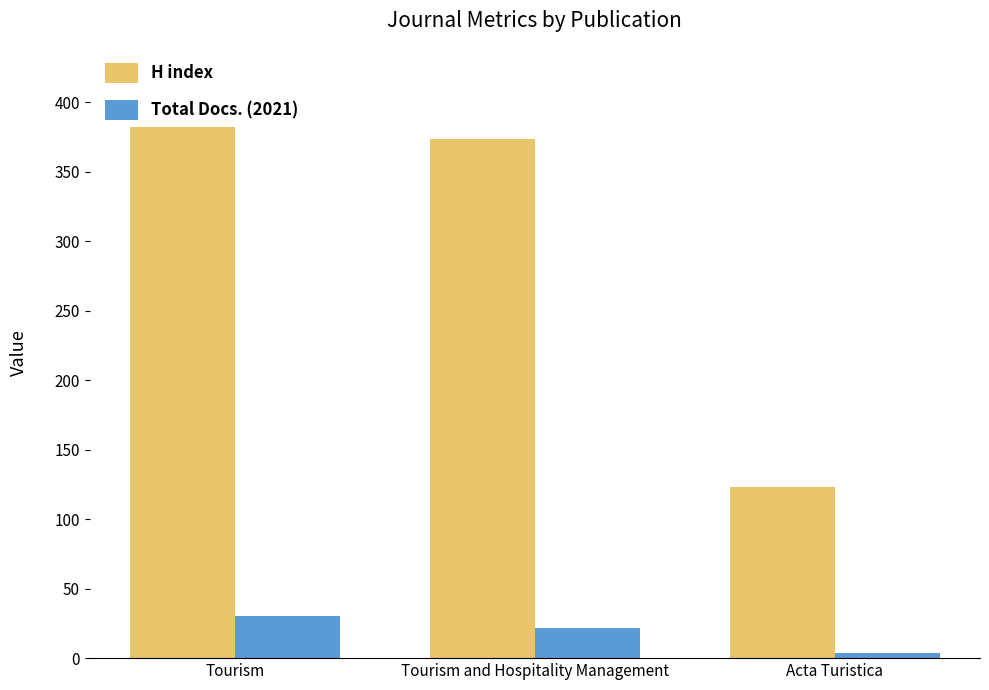

What is the value of the Total Docs. (2021) bar at the 1st from the left?

30